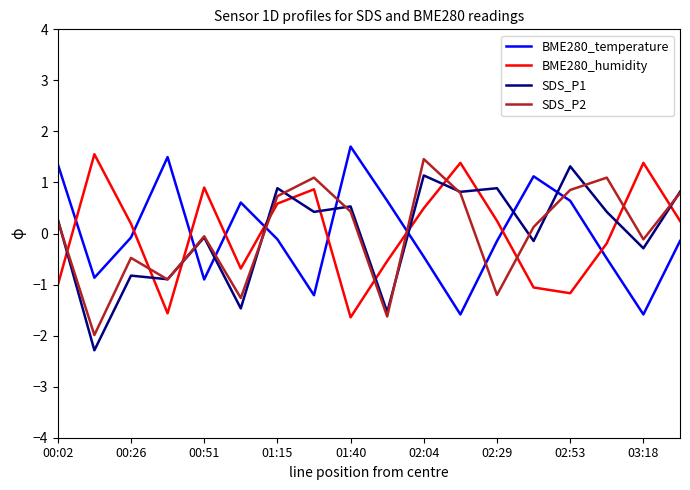

Which series has the largest range (max minus min)?

SDS_P1